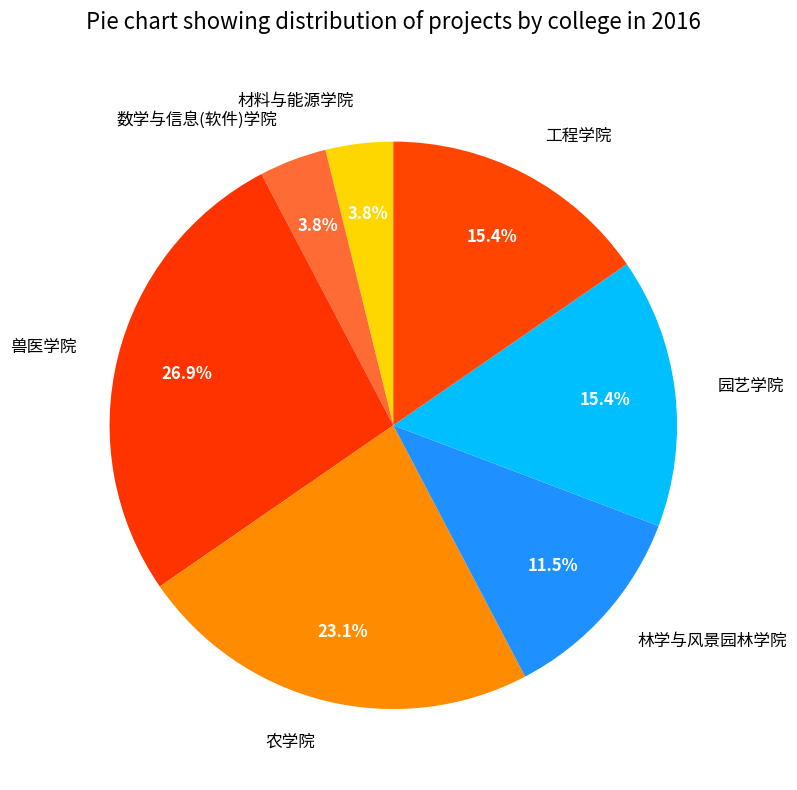

Combined, do 园艺学院 and 林学与风景园林学院 account for over 50%?

No